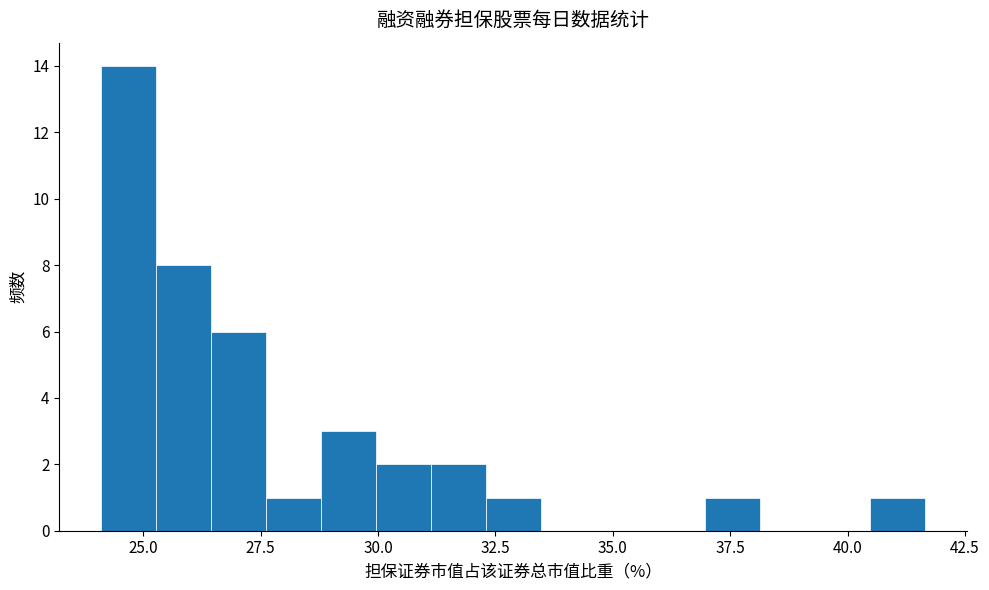

Around what value on the x-axis is the tallest bar? Give the approximate position of its centre, as read against the axis.

24.5